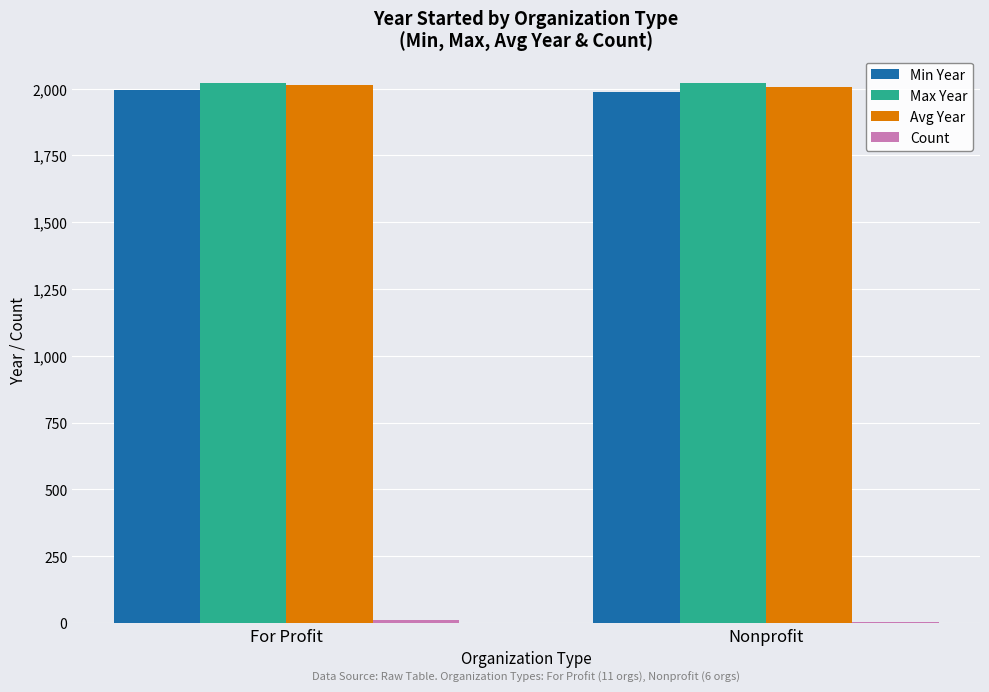

What is the maximum value shown in the chart?

2022